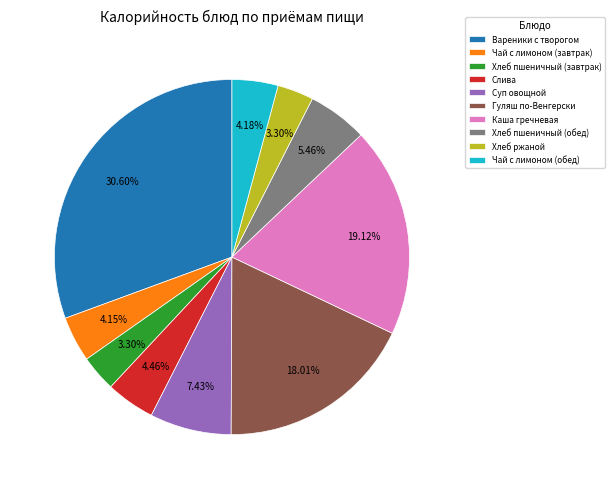

Which category has the biggest portion of the pie?

Вареники с творогом